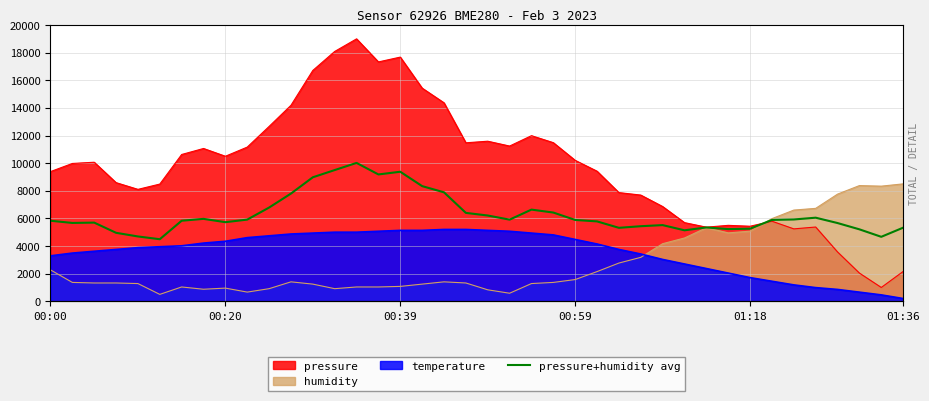

The value at 17 is 8337.8. True or false?

True